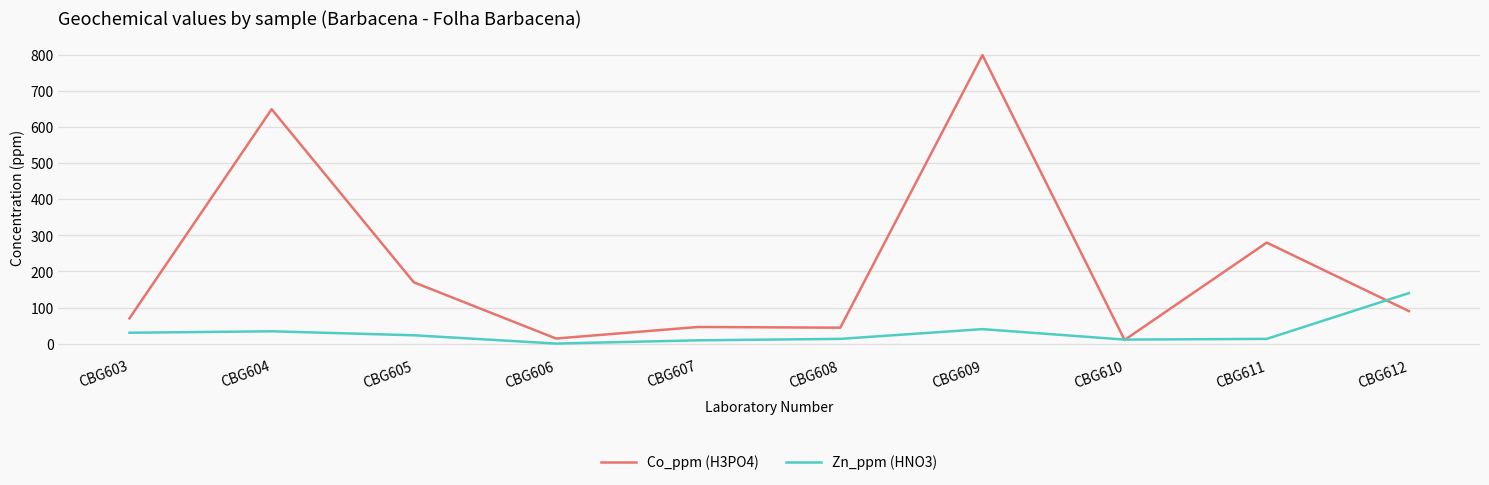

Is the value of Co_ppm (H3PO4) at CBG612 greater than the value of Zn_ppm (HNO3) at CBG604?

Yes